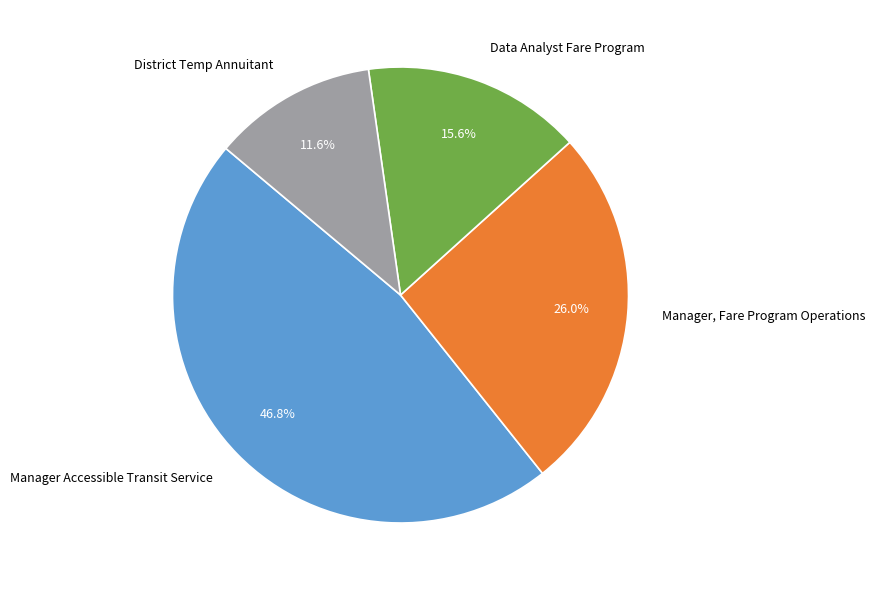

Does any single category account for the majority?

No